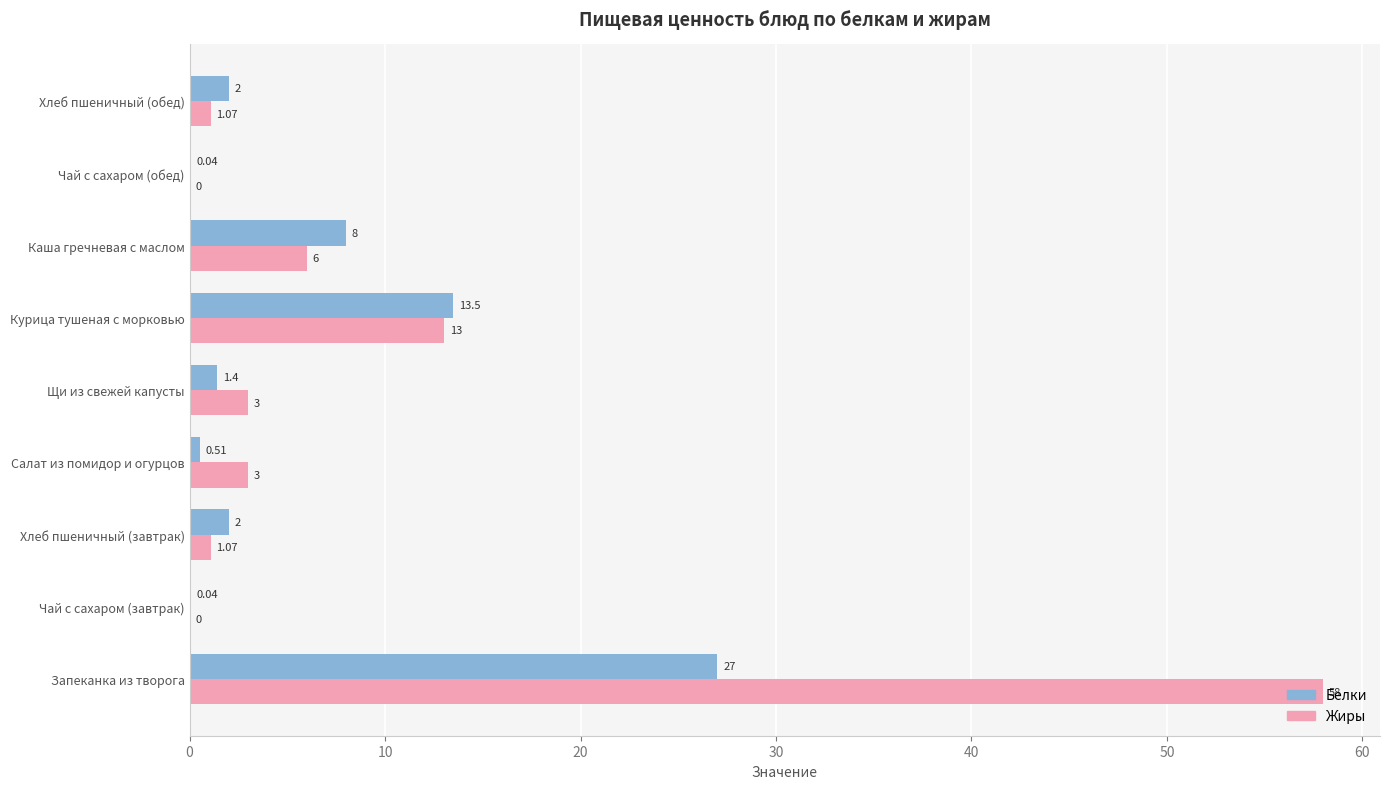

Where is Жиры nearest to the value 29?

Курица тушеная с морковью